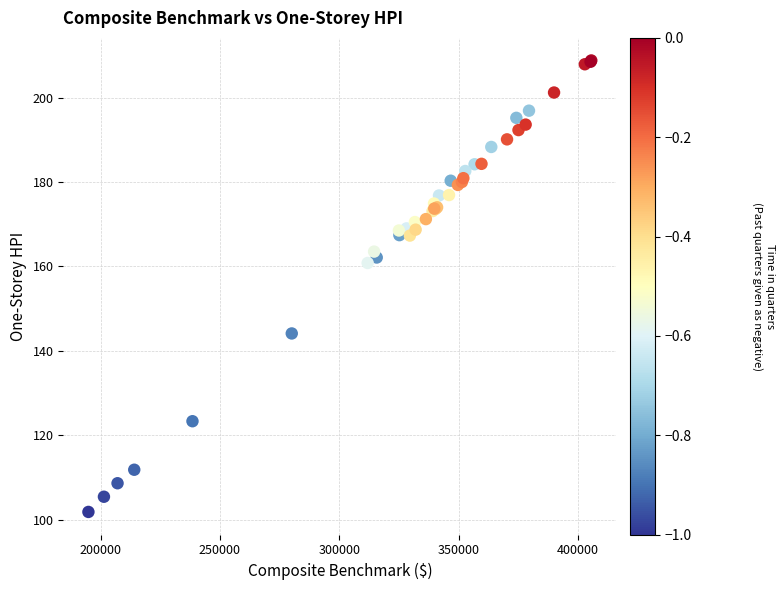

What Y value in the scatter plot is closest to 155?

160.8